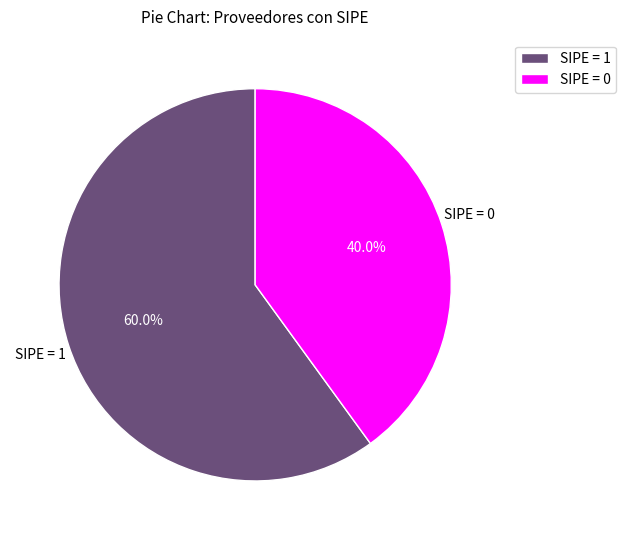

What is the total percentage of SIPE = 0 and SIPE = 1?

100.0%